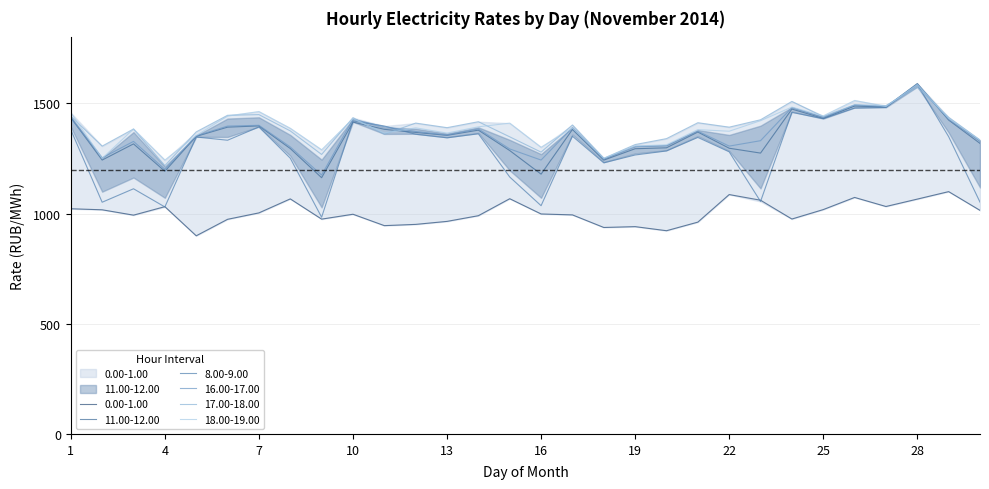

What value does the 0.00-1.00 series have at 12?

951.2